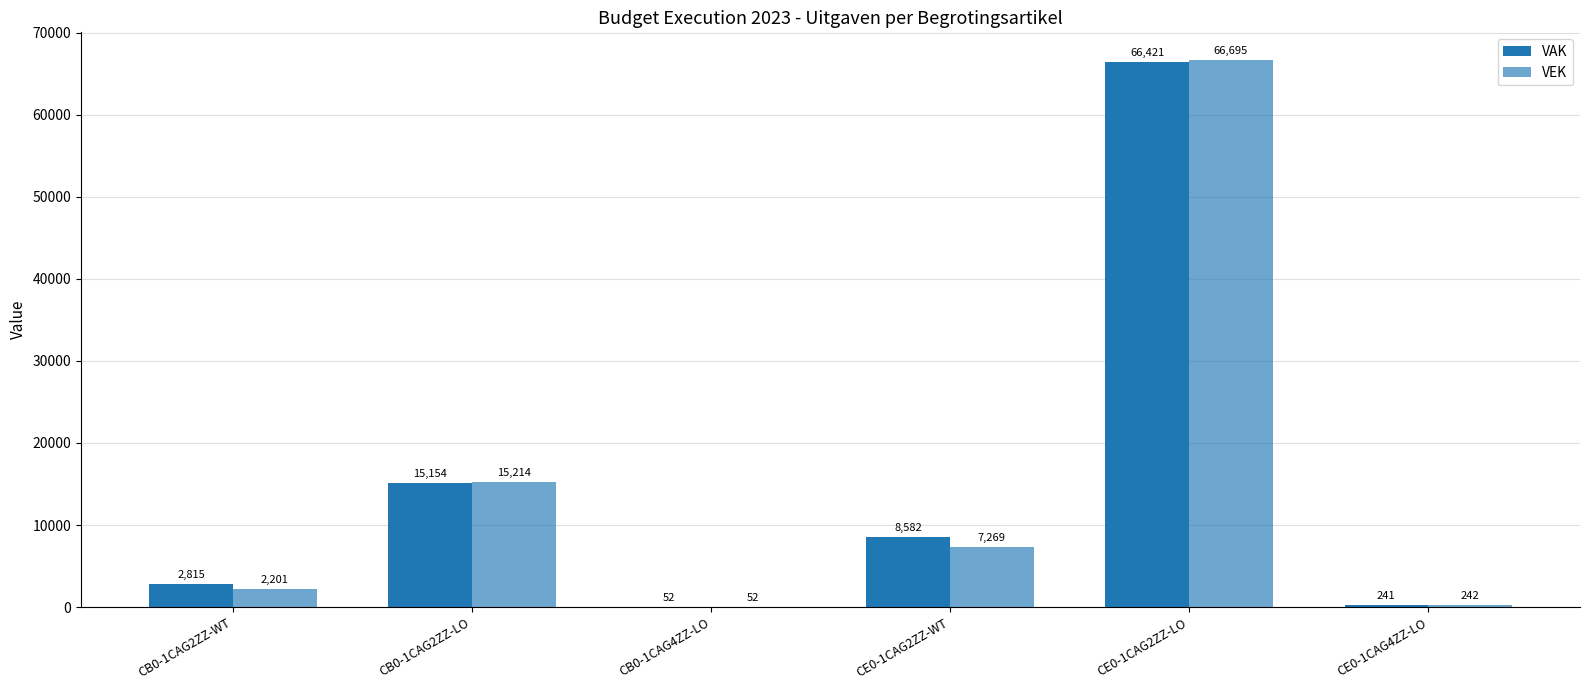

What is the average value of the VEK series?

15279